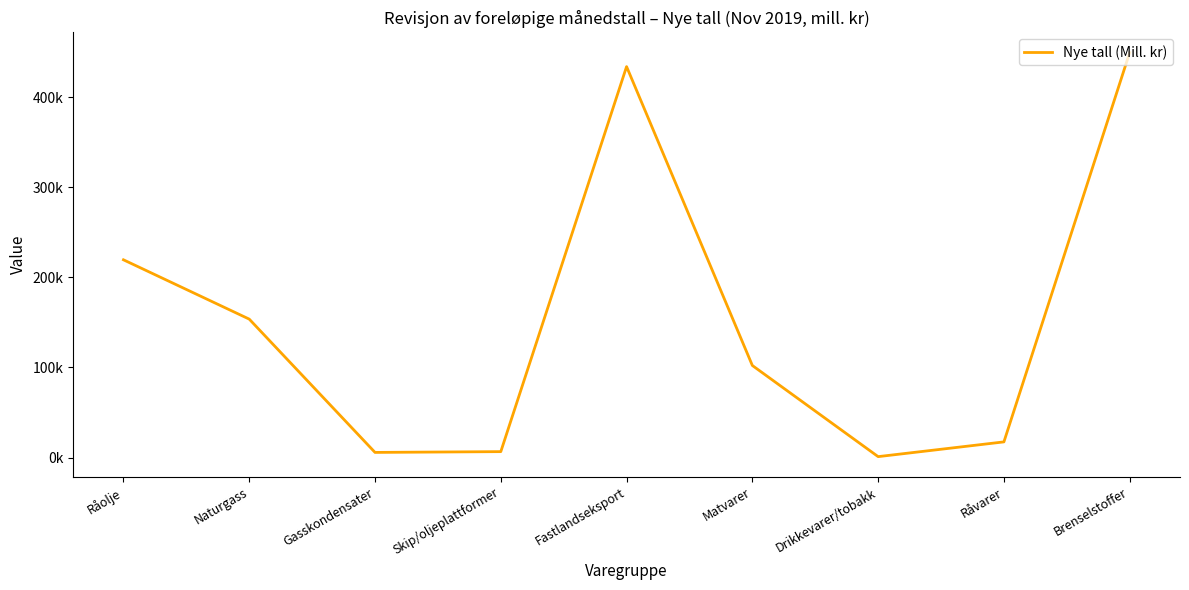

The chart shows a value of 102197 at Matvarer. True or false?

True